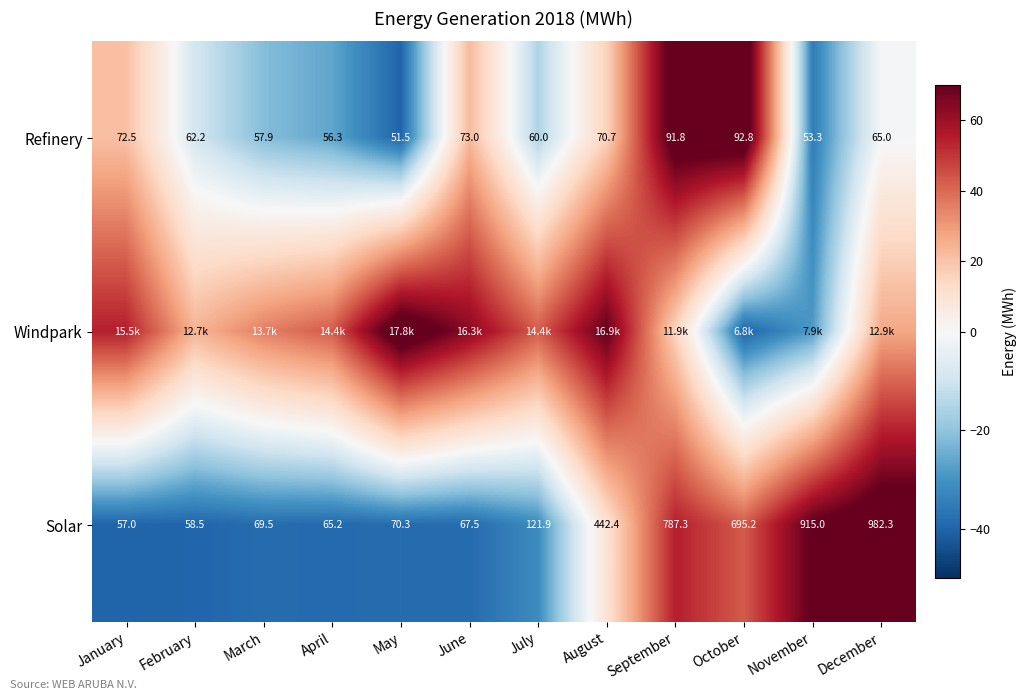

List the labels in order of Solar value, smallest first.

January, February, April, June, March, May, July, August, October, September, November, December